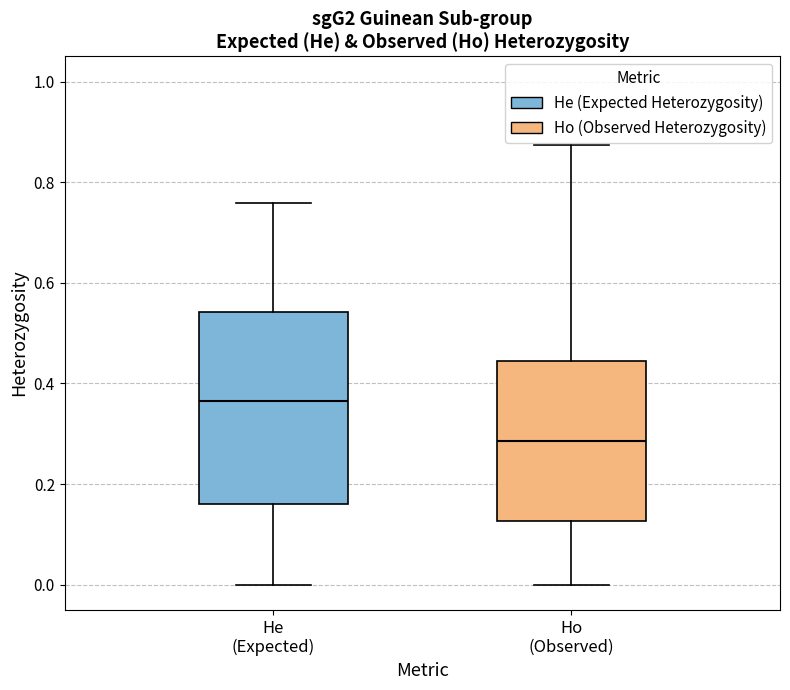

Which box's median line is the lowest?

Ho (Observed)